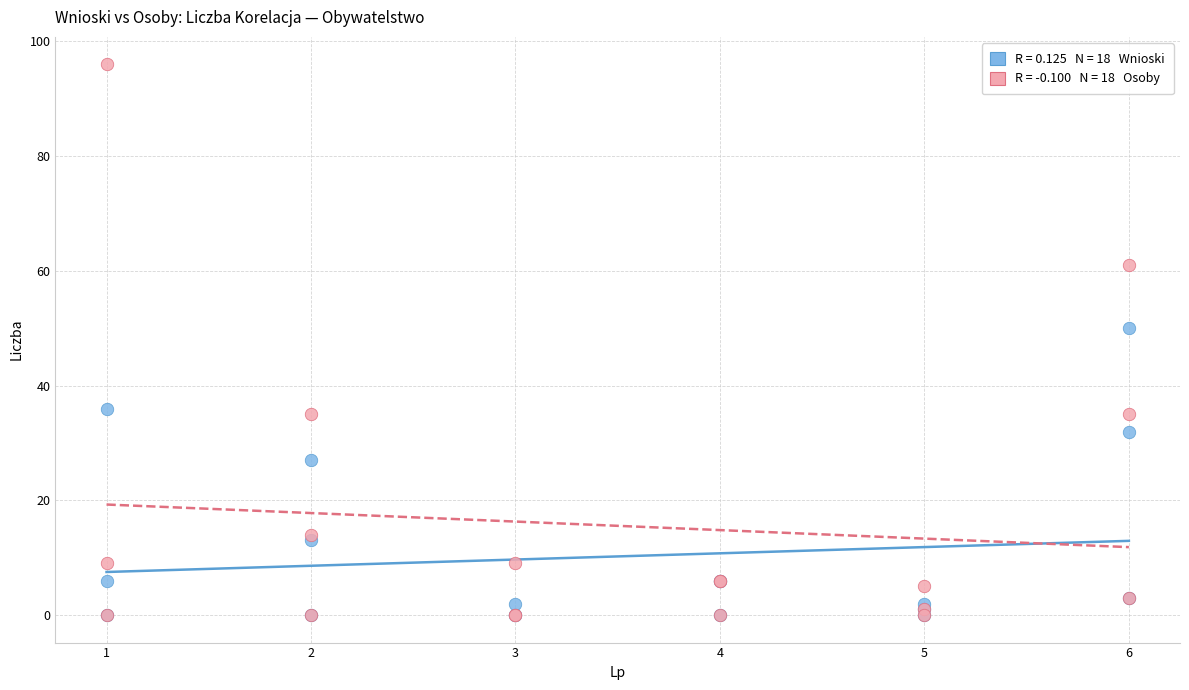

Across all series, what Y value is closest to 48?

50